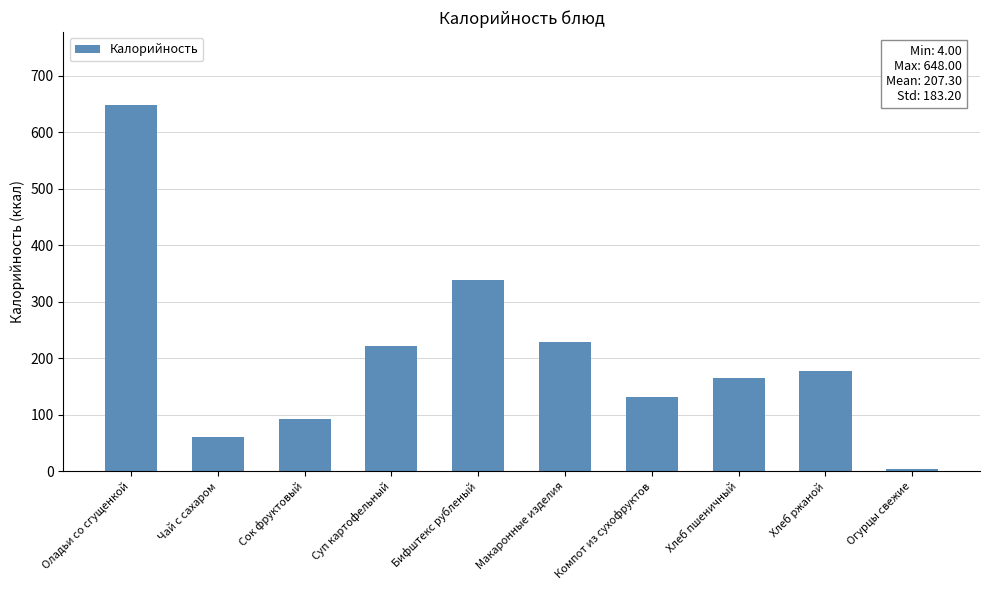

Does the chart contain stacked bars?

No